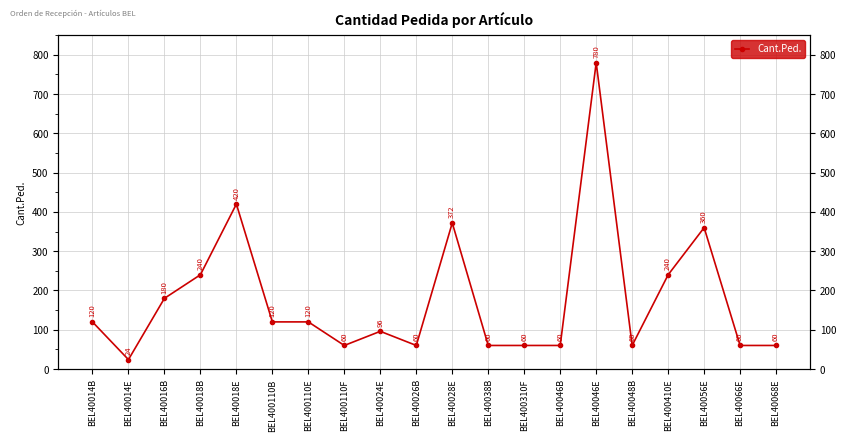

List the labels in order of value, smallest first.

BEL40014E, BEL400110F, BEL40026B, BEL40038B, BEL400310F, BEL40046B, BEL40048B, BEL40066E, BEL40068E, BEL40024E, BEL40014B, BEL400110B, BEL400110E, BEL40016B, BEL40018B, BEL400410E, BEL40056E, BEL40028E, BEL40018E, BEL40046E